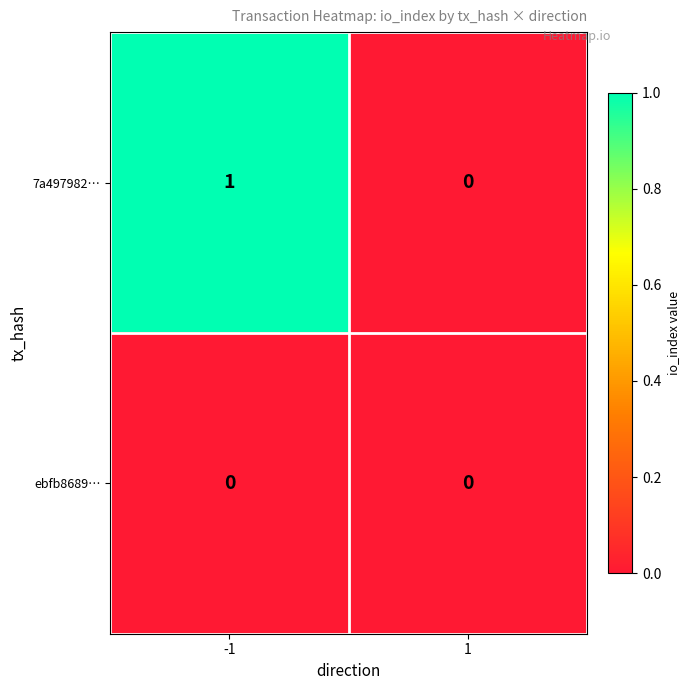

Between -1 and 1, which series saw the biggest shift?

7a497982…